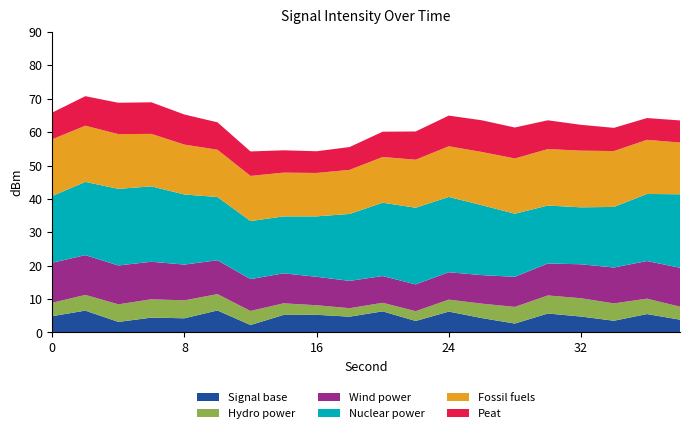

What is the highest value of the Signal base series?

6.6